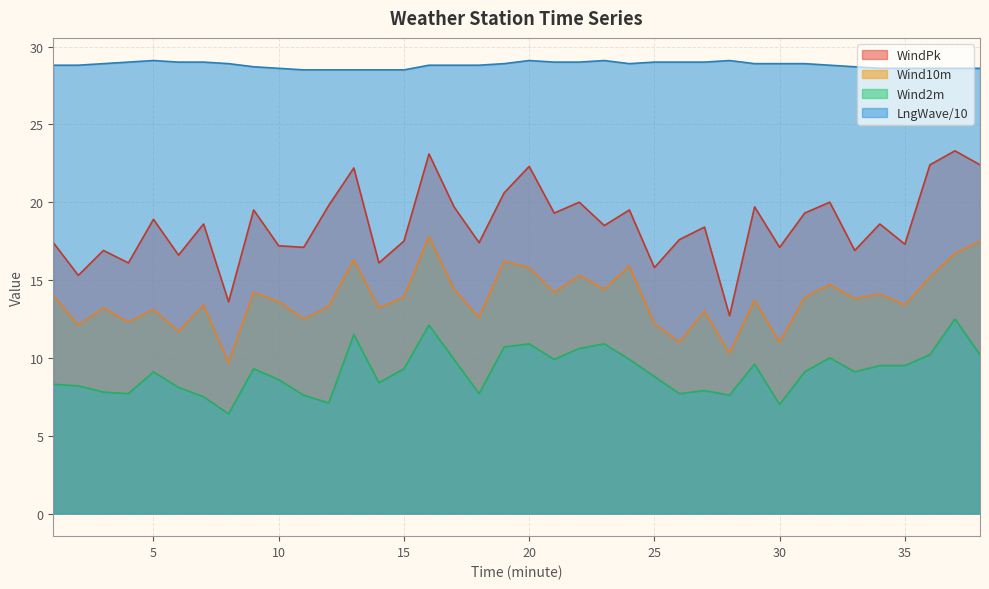

Where does the WindPk series first go above 18?

5